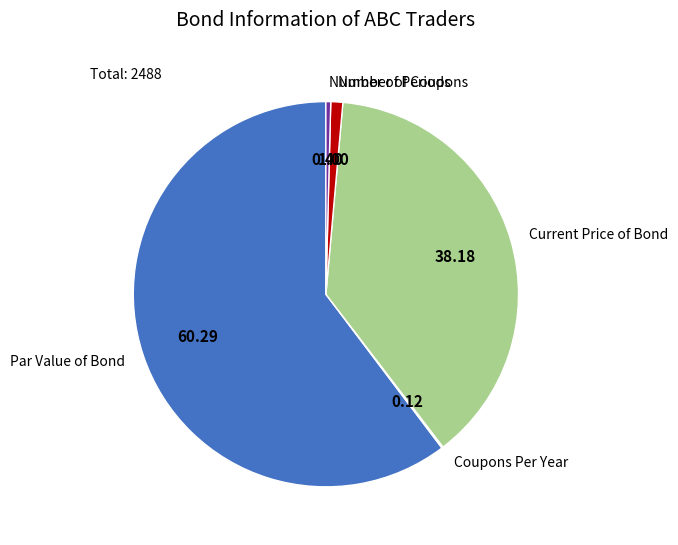

Between Current Price of Bond and Number of Periods, which is larger?

Current Price of Bond